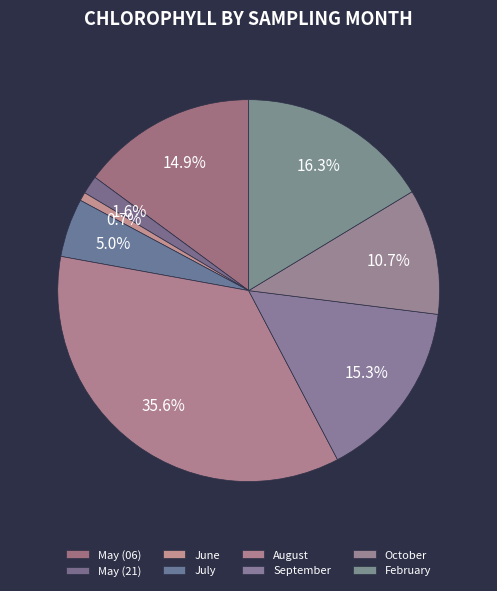

Count the number of slices in the pie.

8